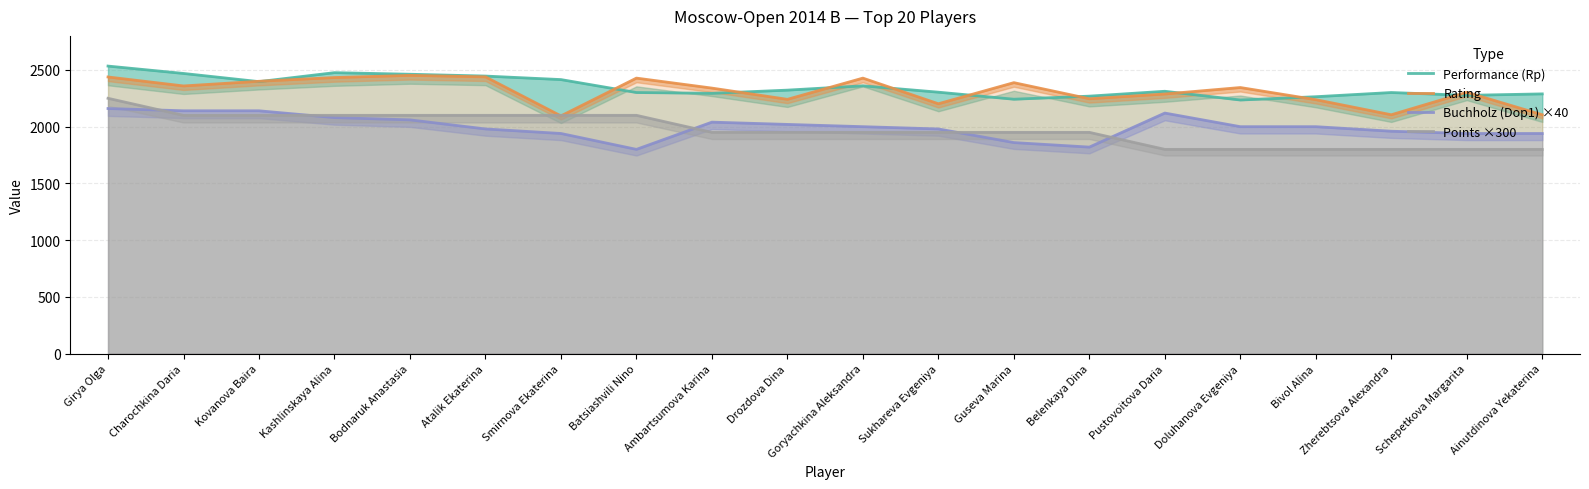

Rank the series by their maximum value, from lowest to highest.

Buchholz (Dop1) ×40, Points ×300, Rating, Performance (Rp)